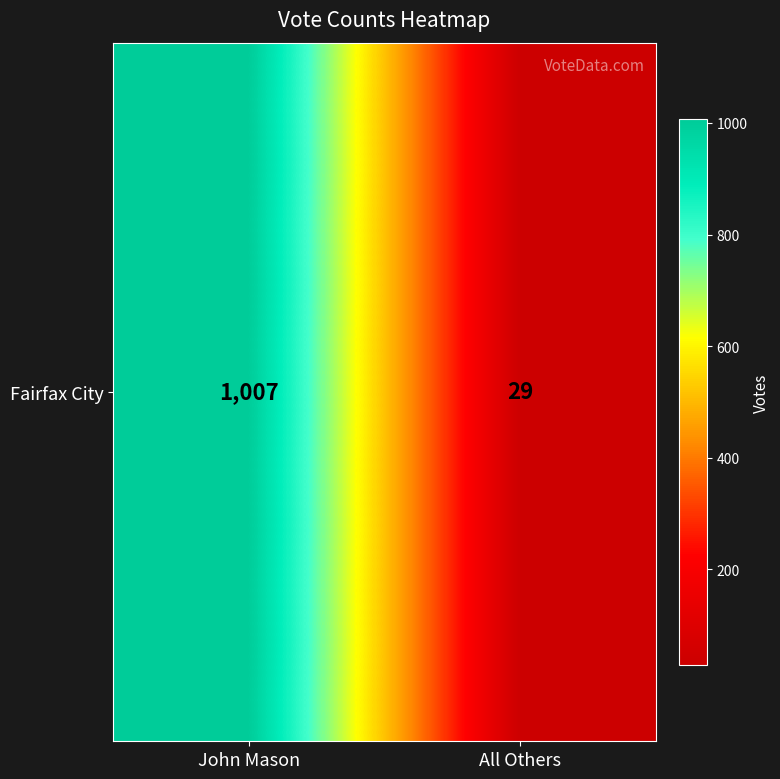

True or false: the data shows 1007 at John Mason.

True